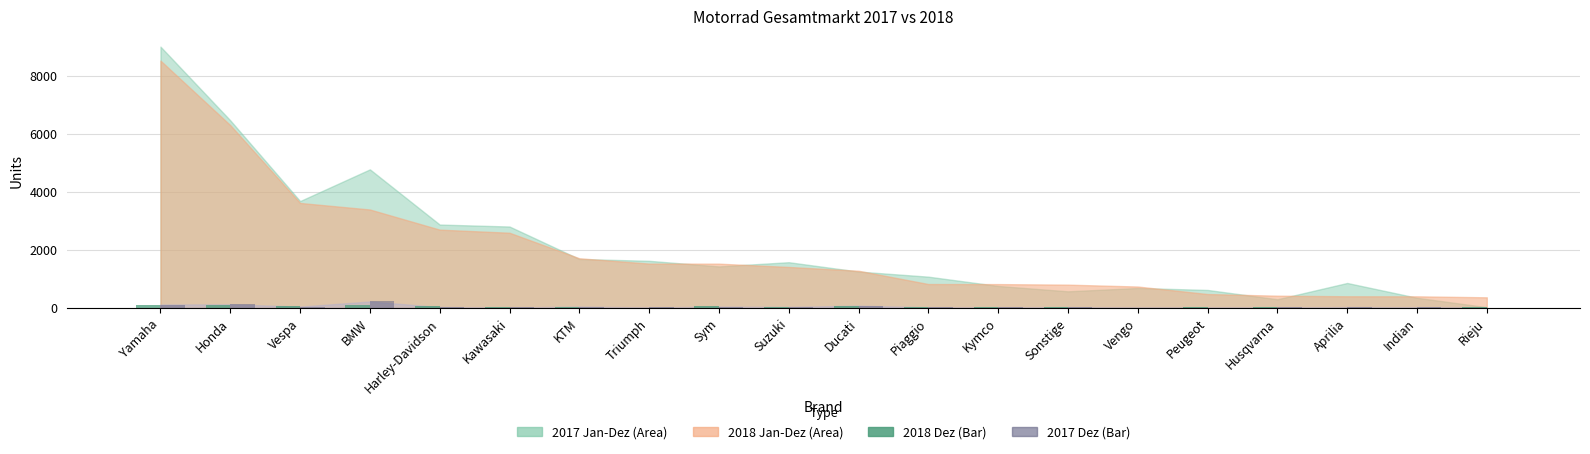

What is the maximum value shown in the chart?

216